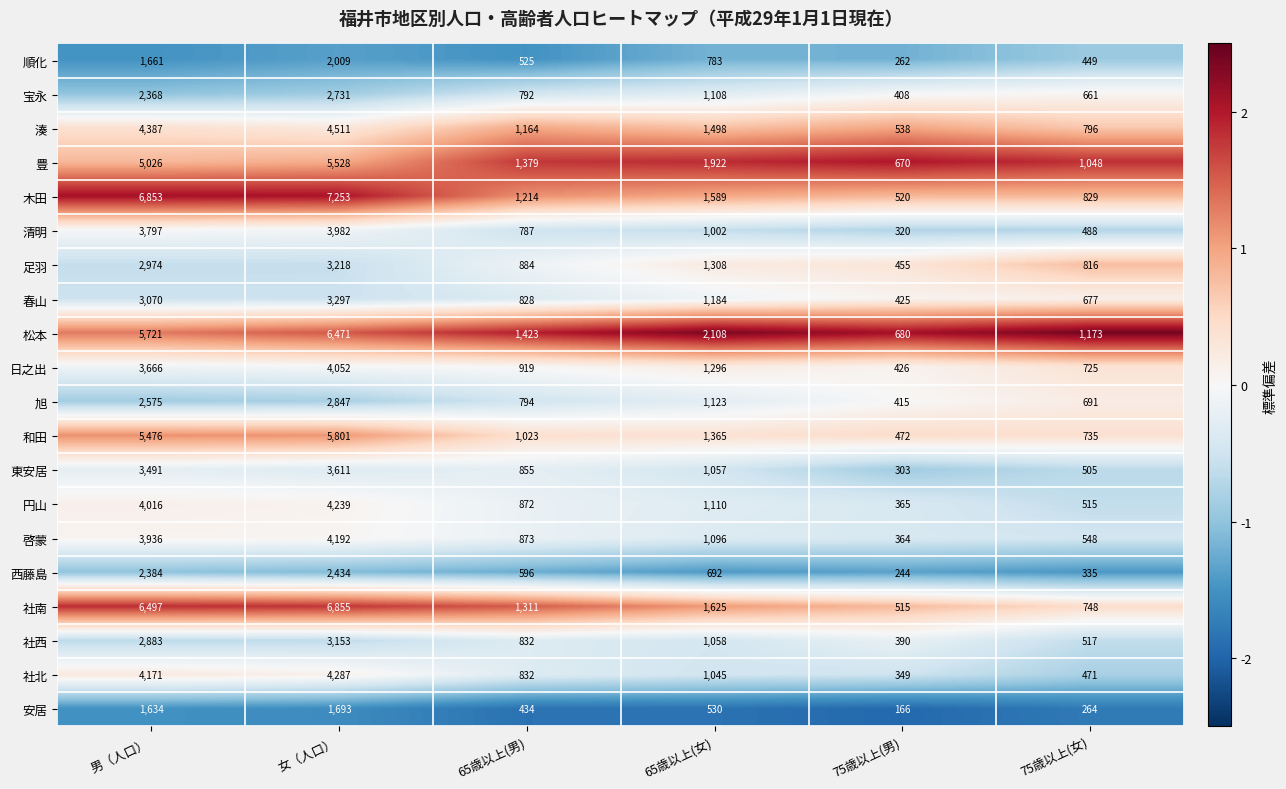

The 日之出 series shows 426 at 75歳以上(男). True or false?

True